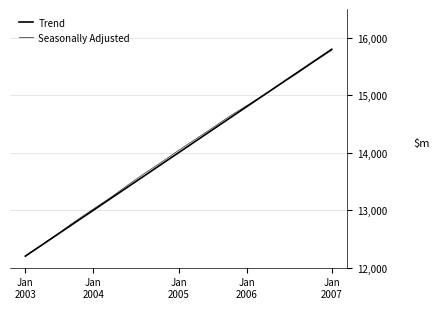

How many lines are shown in the chart?

2